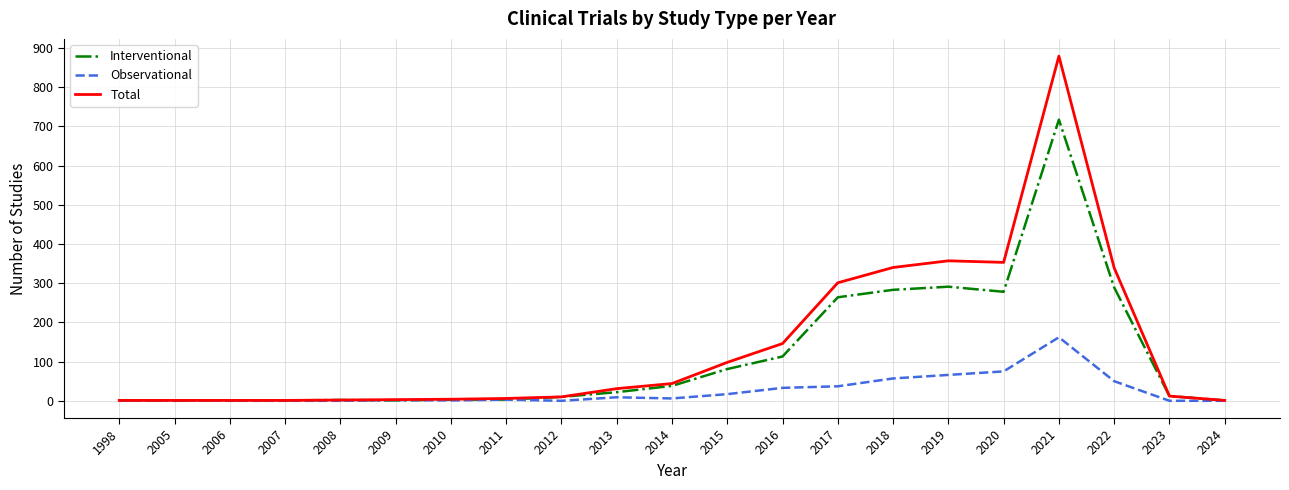

The Total series shows 189 at 2017. True or false?

False